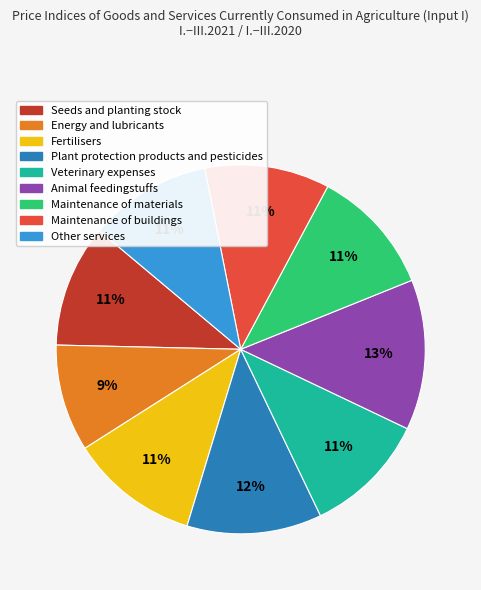

Does Maintenance of buildings represent more than half of the total?

No